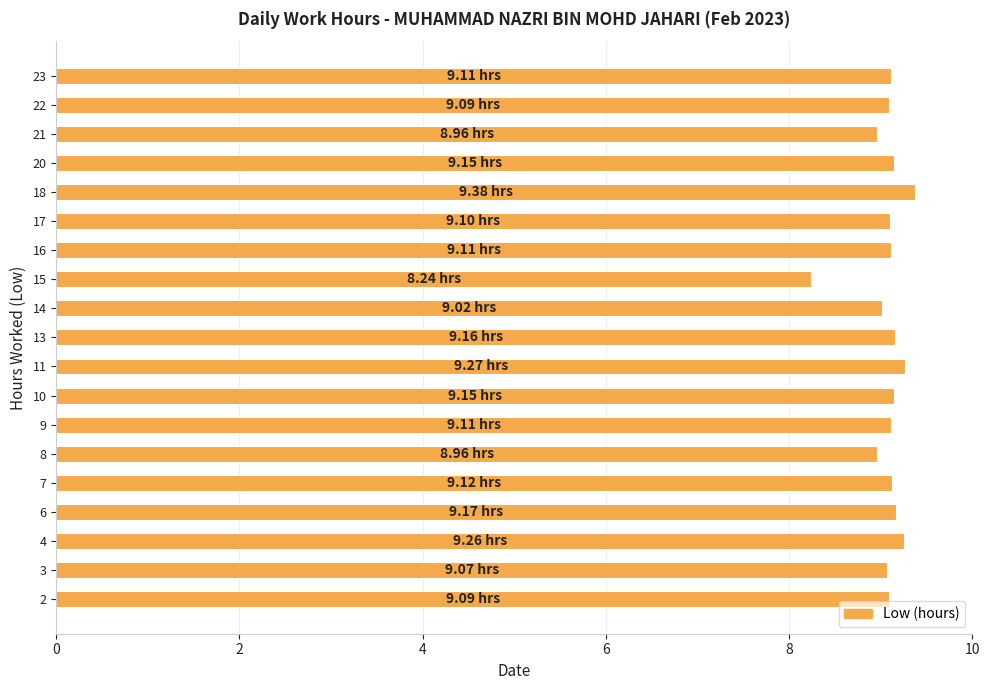

The chart shows a value of 4.1 at 16. True or false?

False